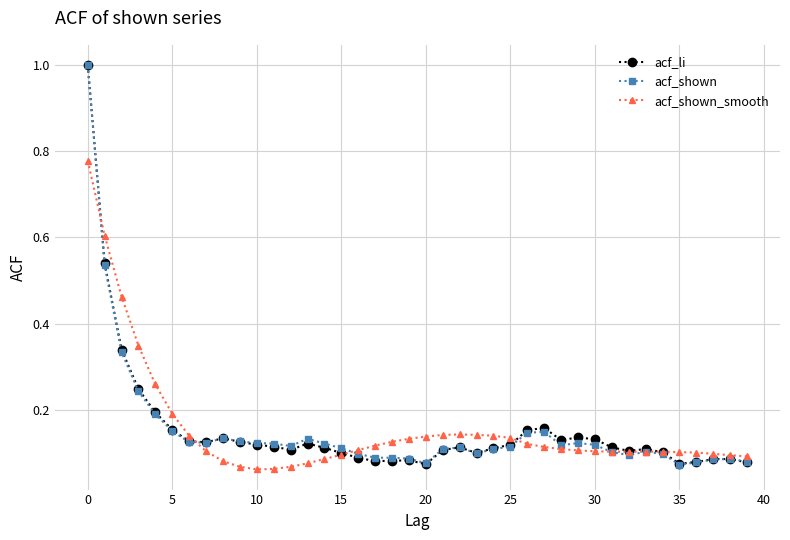

What are all the series names shown in the legend?

acf_li, acf_shown, acf_shown_smooth